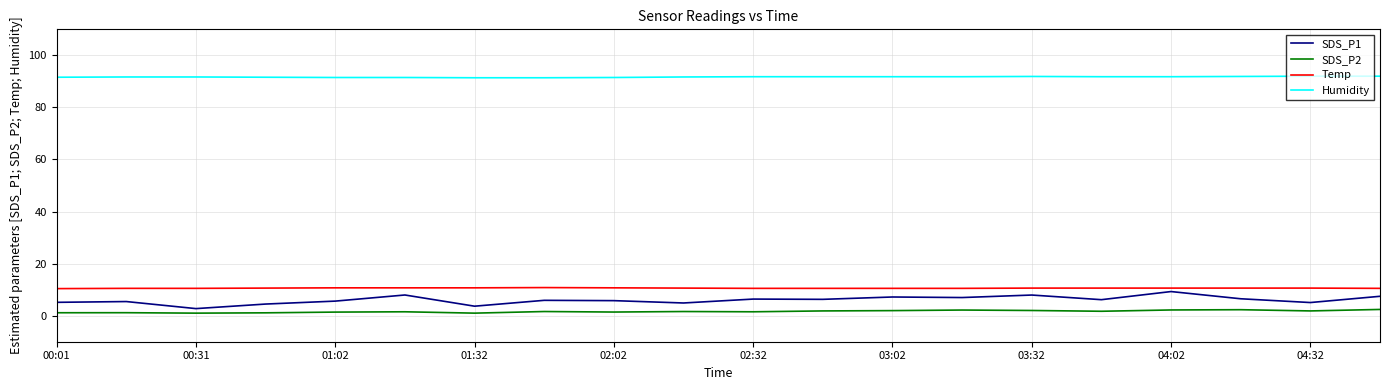

Which series has the widest spread of values?

SDS_P1